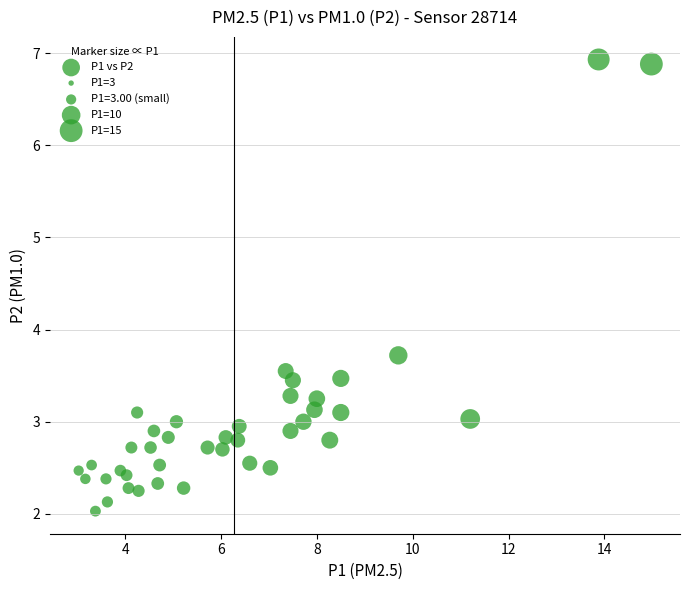

What Y value in the scatter plot is closest to 4?

3.7